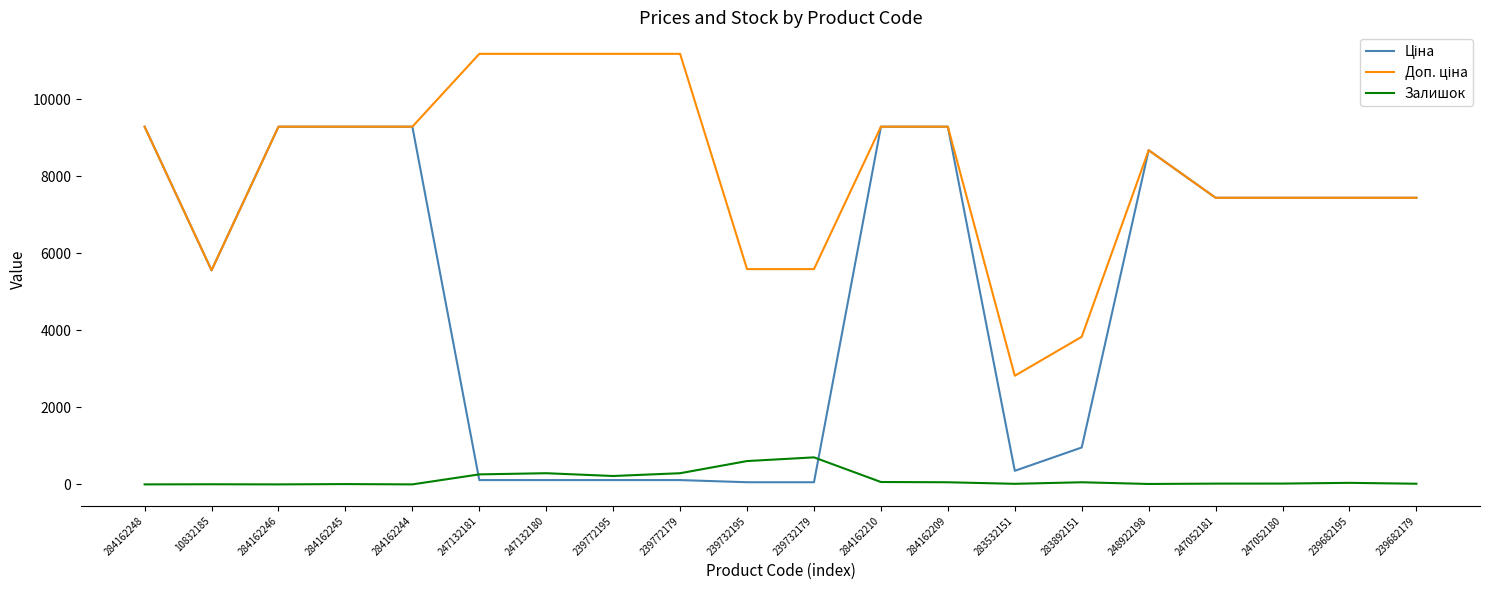

What is the greatest value displayed?

11182.0